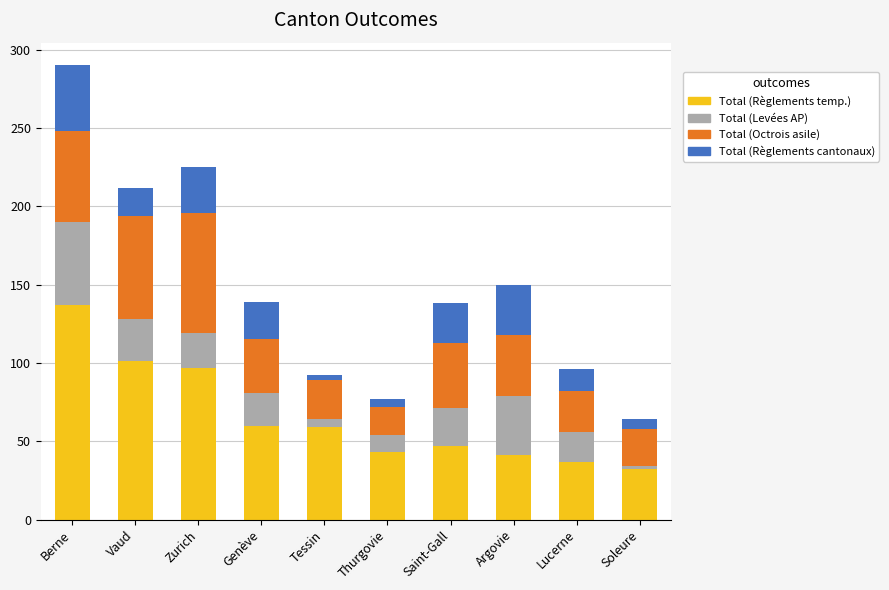

What are all the series names shown in the legend?

Total (Règlements temp.), Total (Levées AP), Total (Octrois asile), Total (Règlements cantonaux)